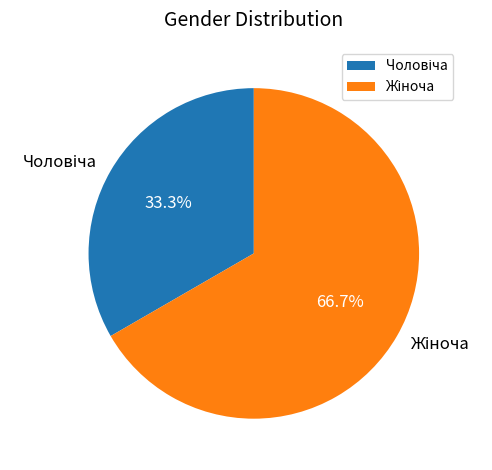

Is there any slice that represents more than half of the pie?

Yes